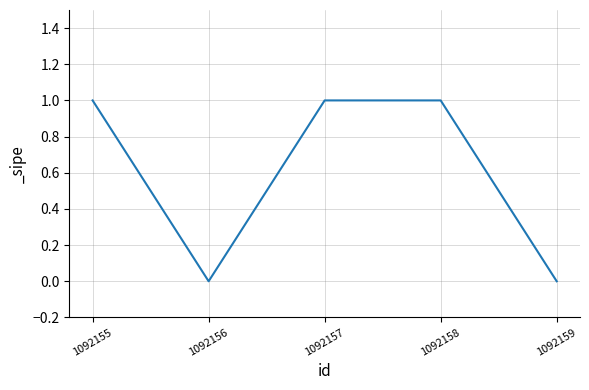

True or false: the data shows 1 at 1092155.

True